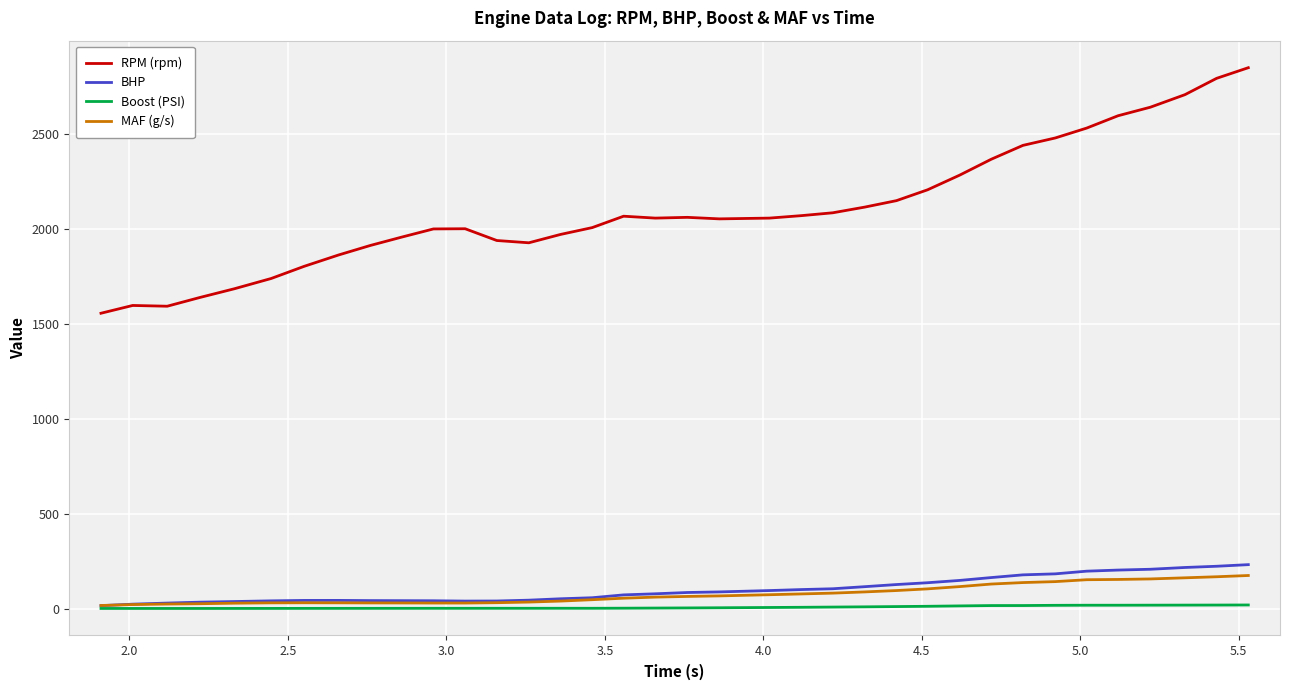

What is the highest value of the RPM (rpm) series?

2848.0